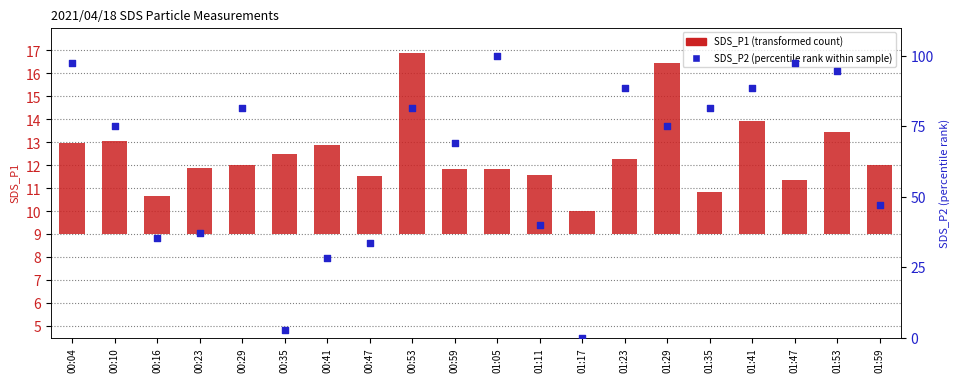

Which series reaches the maximum Y coordinate?

SDS_P2 (percentile rank within sample)